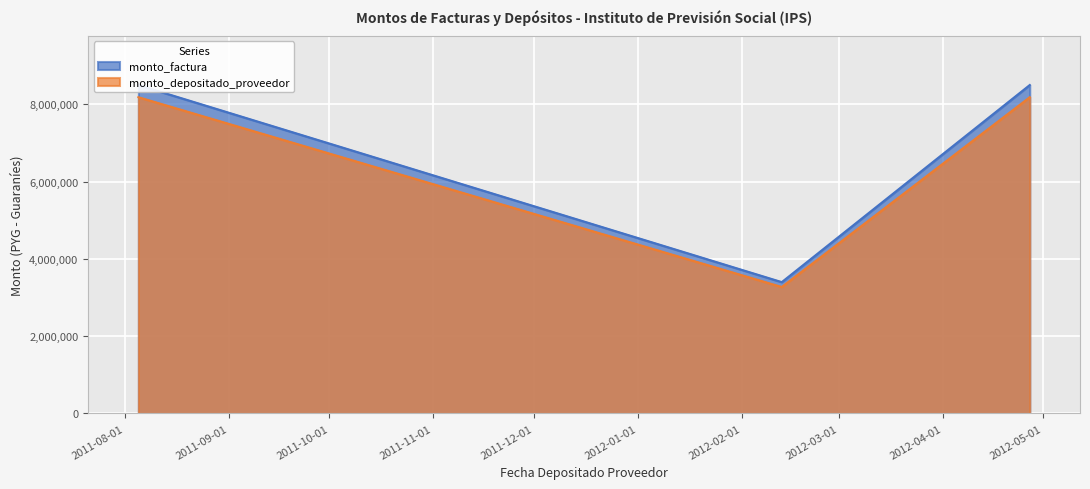

Is the value of monto_depositado_proveedor at 2012-04-27 greater than the value of monto_factura at 2011-08-05?

No